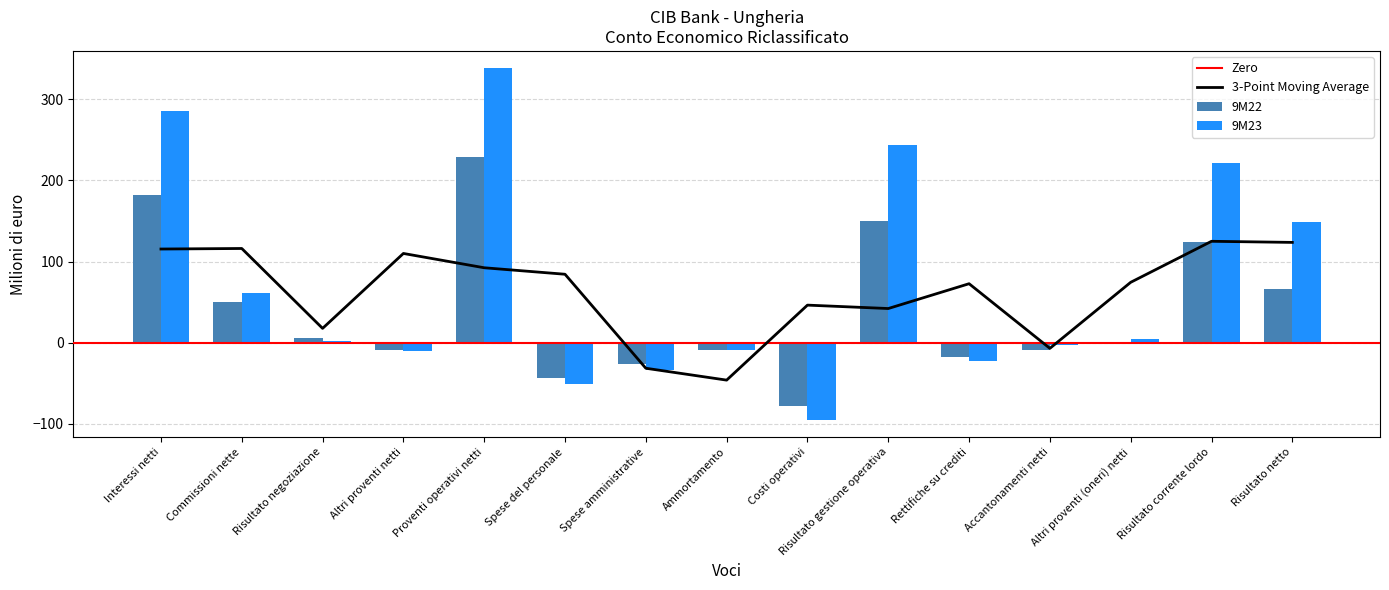

What is the sum of the 9M23 values at Risultato corrente lordo and Spese amministrative?

187.8